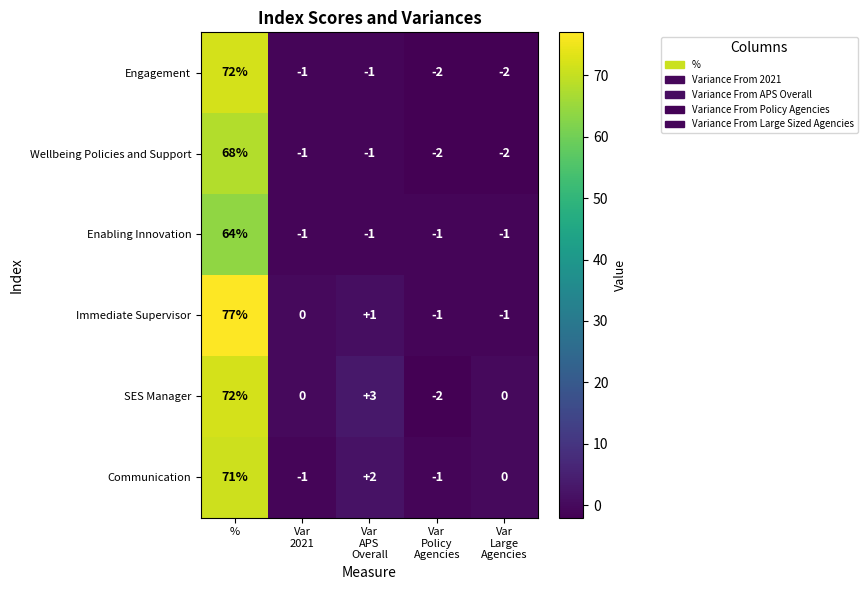

Which category has the highest value across all series?

%